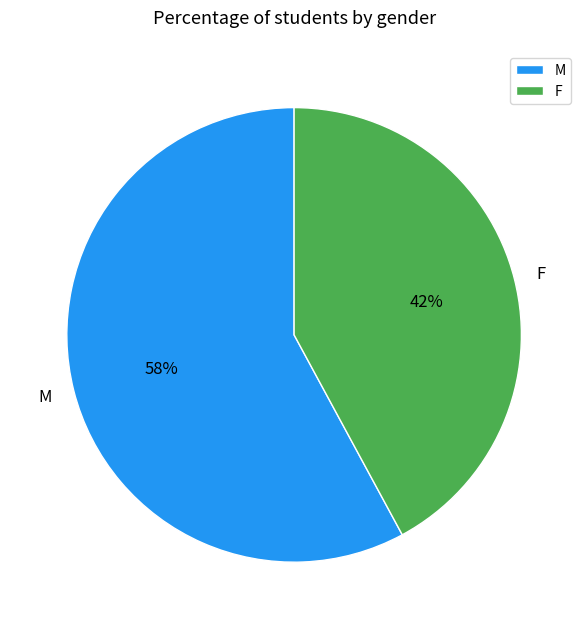

Is there a majority slice in this chart?

Yes